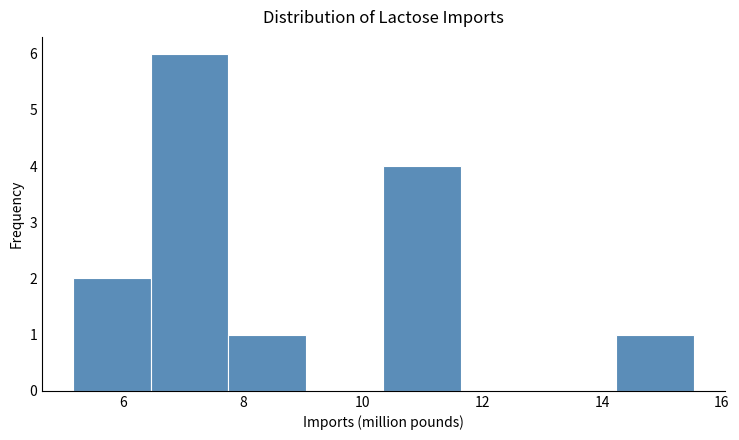

Reading left to right, list every bar in this chart as the range it spans on the x-axis followed by its height. Neither the bar edges nor the heights are printed on the chart, so give them approximately, as read against the axes.

5.2 to 6.4: 2
6.4 to 7.8: 6
7.8 to 9.0: 1
9.0 to 10.4: 0
10.4 to 11.6: 4
11.6 to 13.0: 0
13.0 to 14.2: 0
14.2 to 15.6: 1